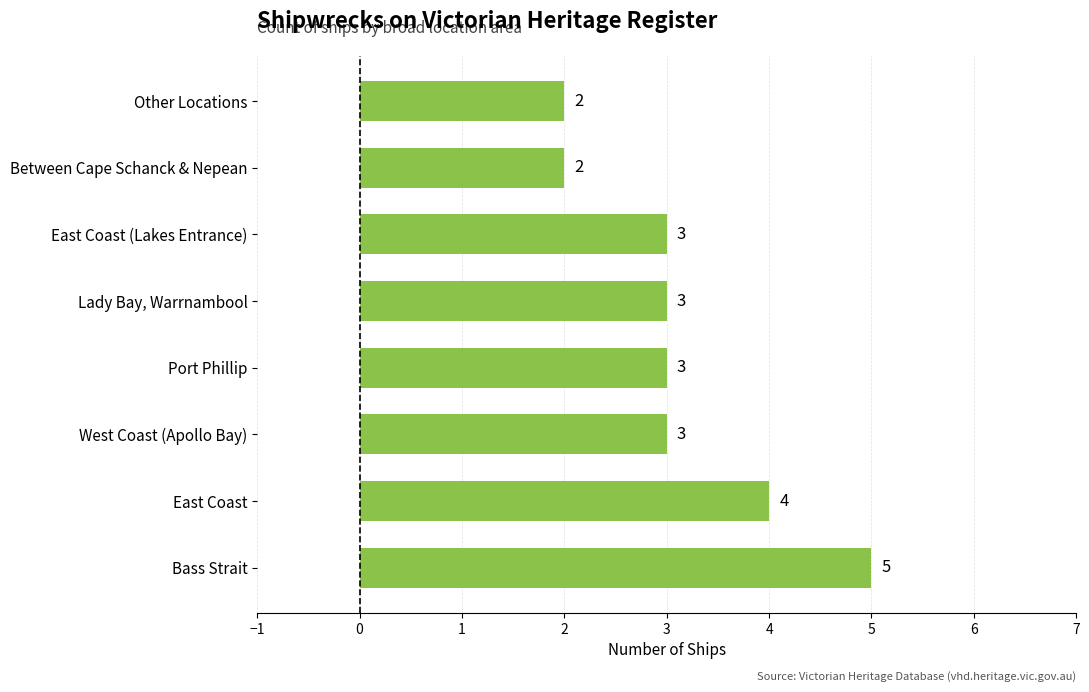

How many categories are shown in the chart?

8